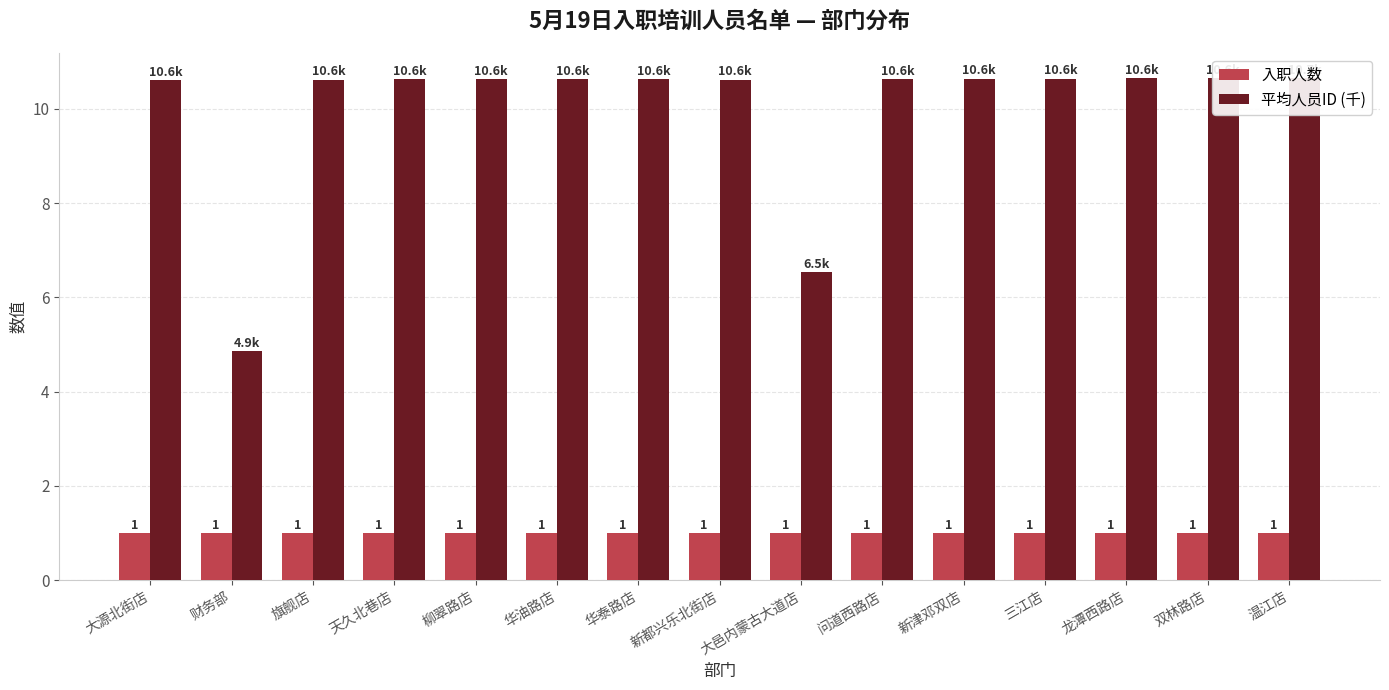

List the series in order of their peak value, lowest first.

入职人数, 平均人员ID (千)